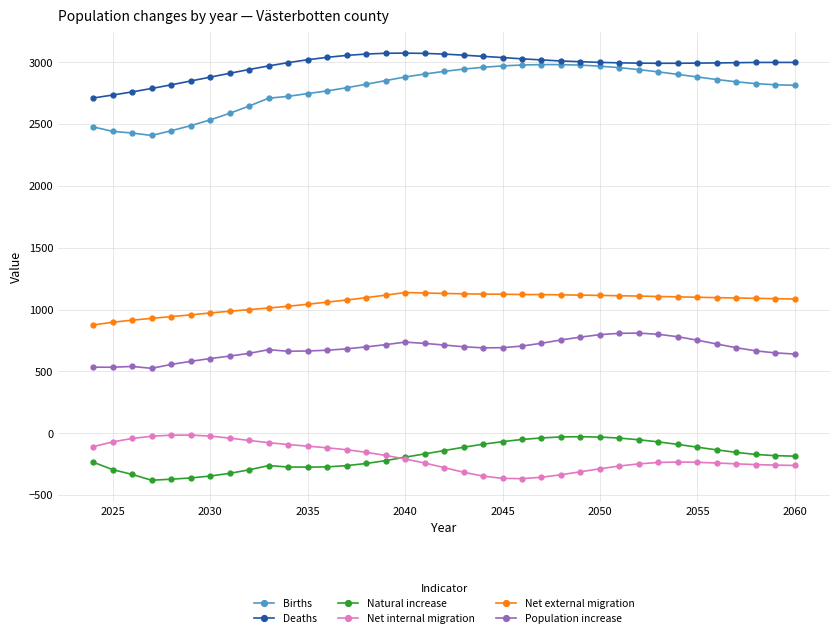

What is the minimum value for Deaths?

2710.3